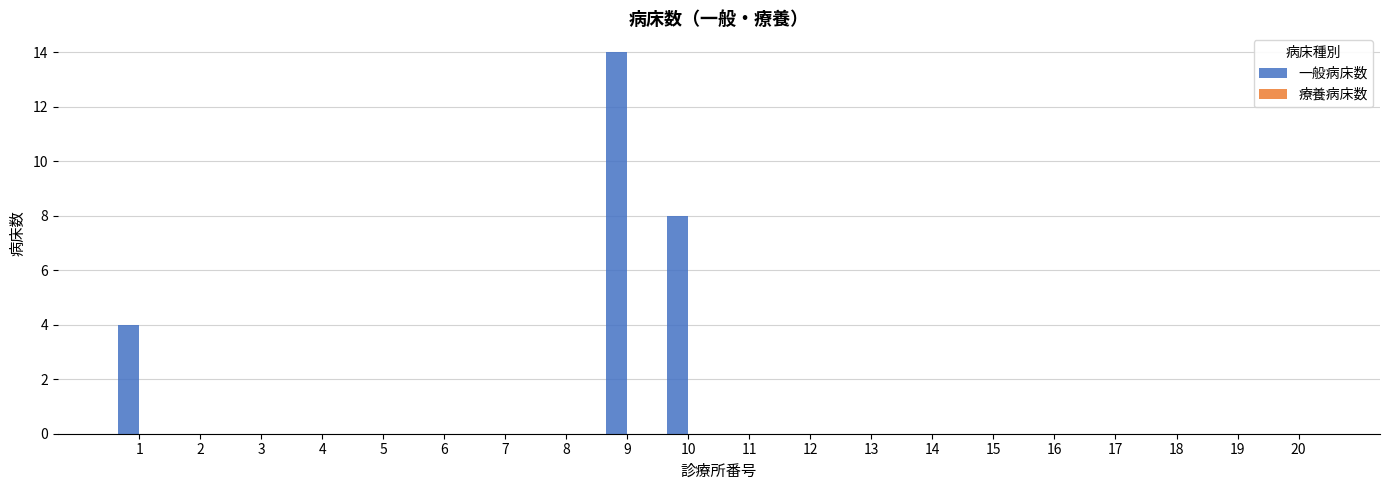

Which has a higher value, 10 or 20?

10